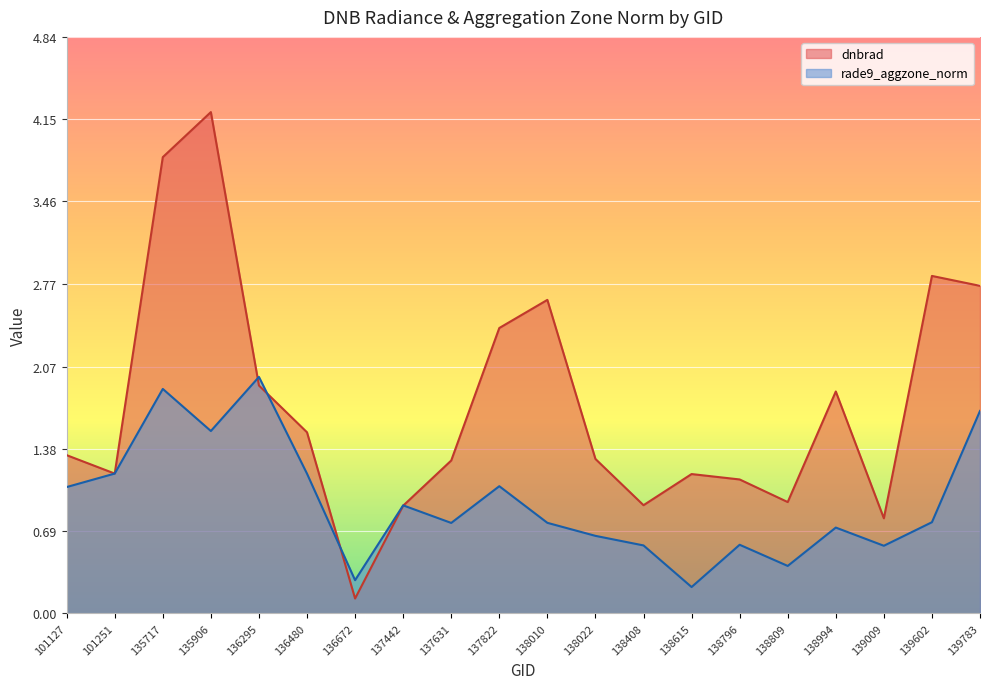

Is it true that rade9_aggzone_norm equals 0.6 at 139009?

True